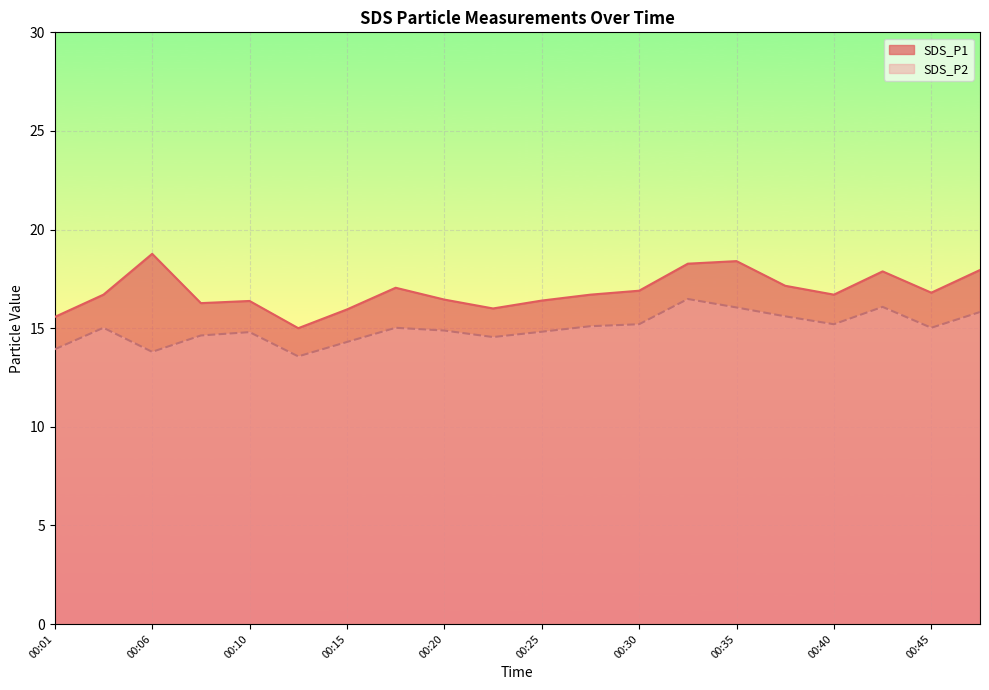

True or false: SDS_P2 and SDS_P1 cross at least once.

False